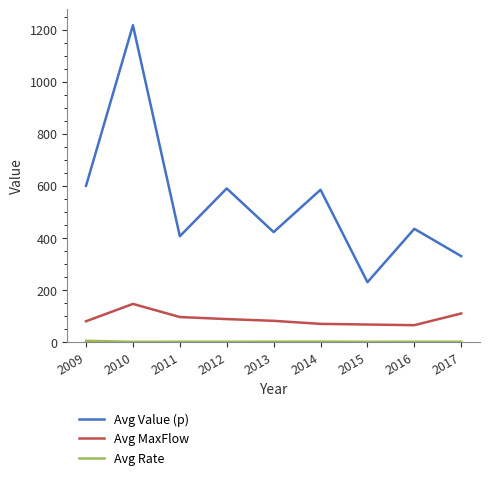

What is the difference between the Avg Value (p) values at 2009 and 2011?

193.5